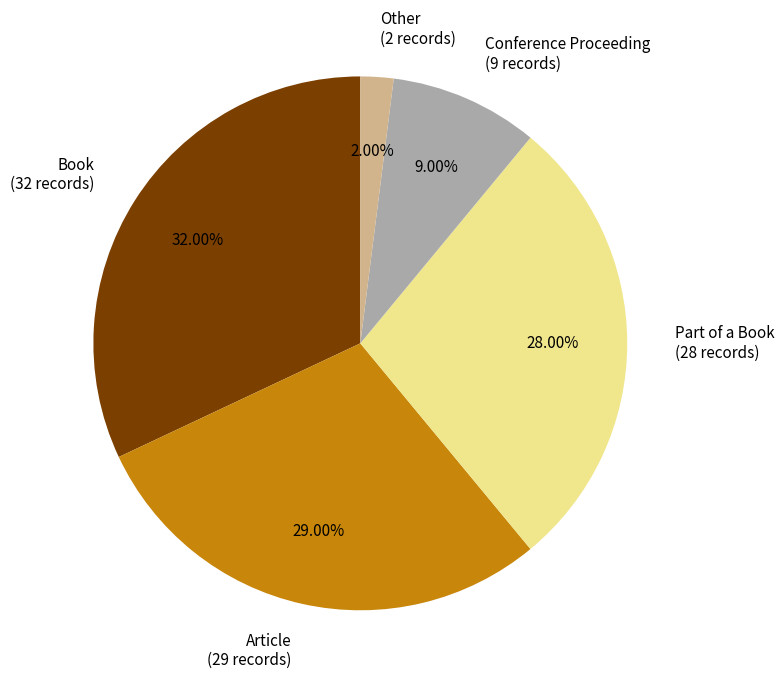

Count the number of slices in the pie.

5